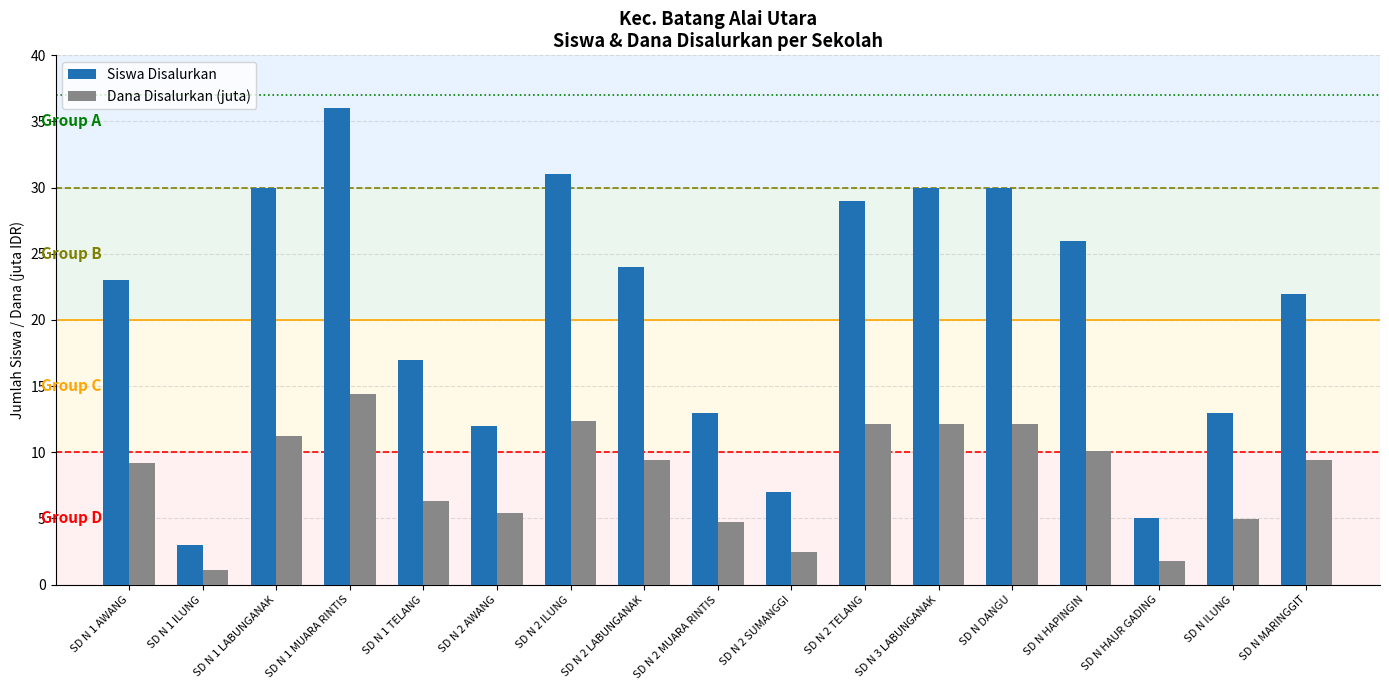

What is the difference between the maximum and minimum values in the Siswa Disalurkan series?

33.0